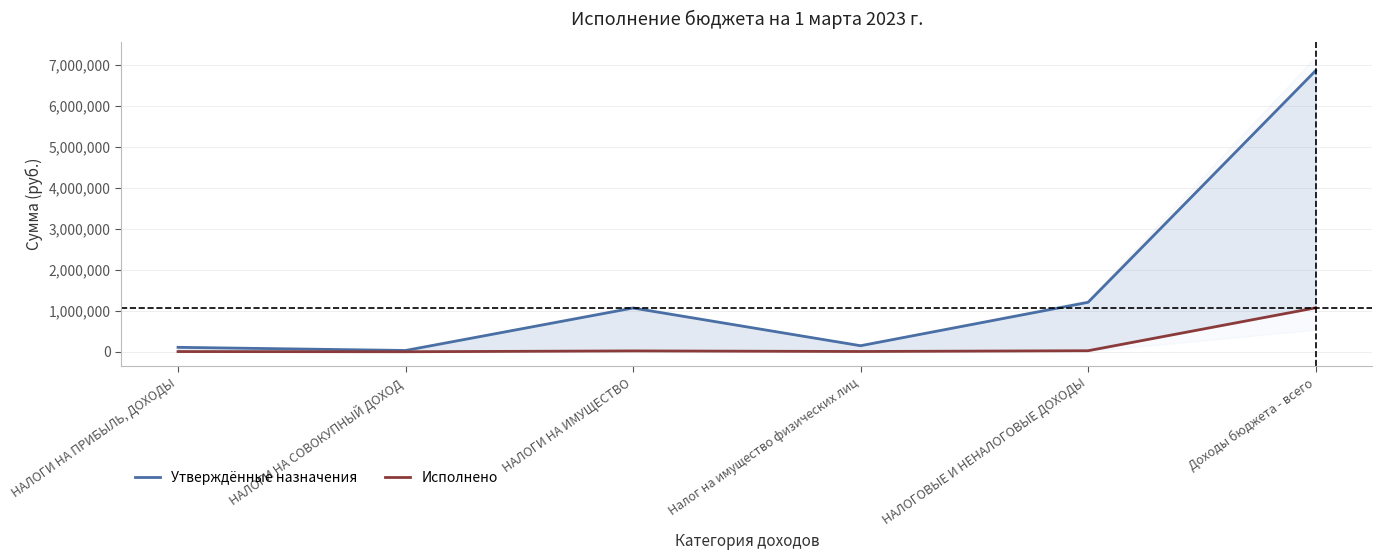

Reading left to right, what are all the values shown in this chart?

Утверждённые назначения: НАЛОГИ НА ПРИБЫЛЬ, ДОХОДЫ=108000.0	НАЛОГИ НА СОВОКУПНЫЙ ДОХОД=31000.0	НАЛОГИ НА ИМУЩЕСТВО=1067000.0	Налог на имущество физических лиц=147000.0	НАЛОГОВЫЕ И НЕНАЛОГОВЫЕ ДОХОДЫ=1206000.0	Доходы бюджета - всего=6855592.0
Исполнено: НАЛОГИ НА ПРИБЫЛЬ, ДОХОДЫ=4488.9	НАЛОГИ НА СОВОКУПНЫЙ ДОХОД=-2.0	НАЛОГИ НА ИМУЩЕСТВО=20284.8	Налог на имущество физических лиц=6114.9	НАЛОГОВЫЕ И НЕНАЛОГОВЫЕ ДОХОДЫ=24771.6	Доходы бюджета - всего=1070895.1